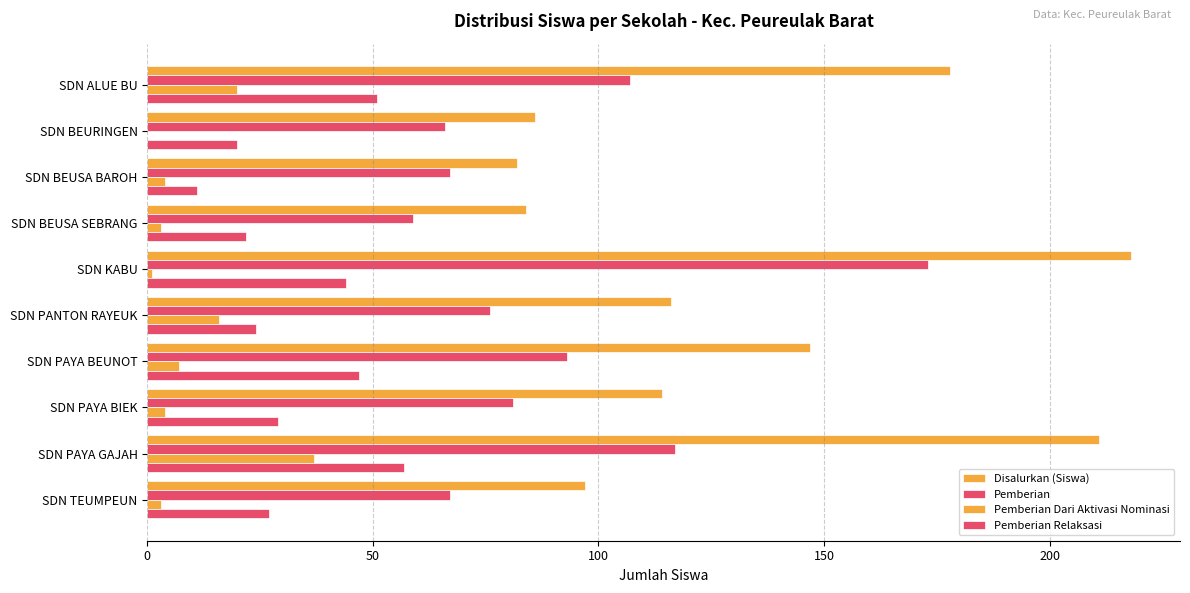

Which series has the largest total across all categories?

Disalurkan (Siswa)